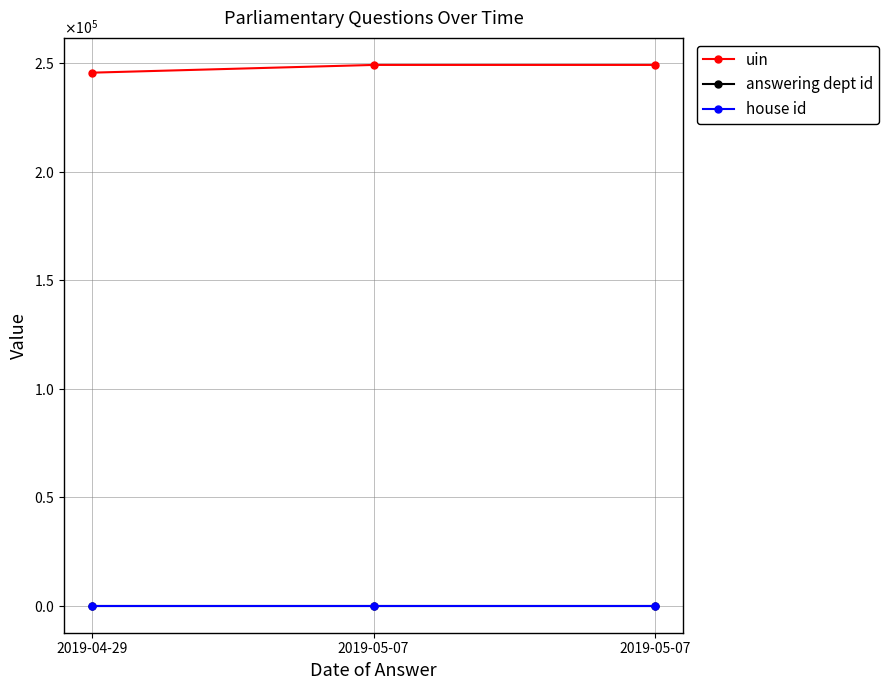

Between 2019-04-29 and 2019-05-07, which is larger?

2019-05-07